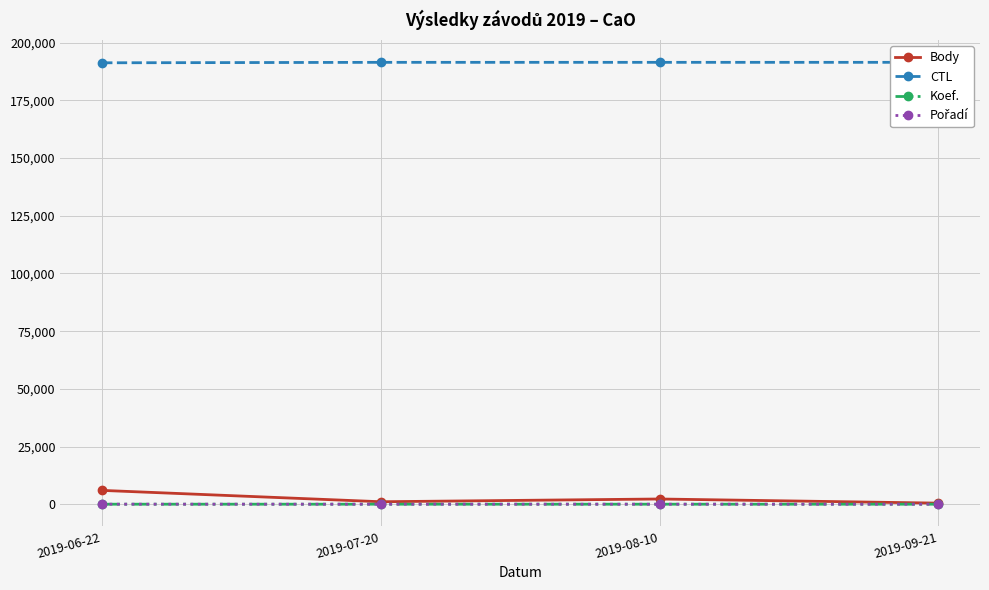

In Koef., how many points are higher than both neighbors (excluding endpoints)?

1